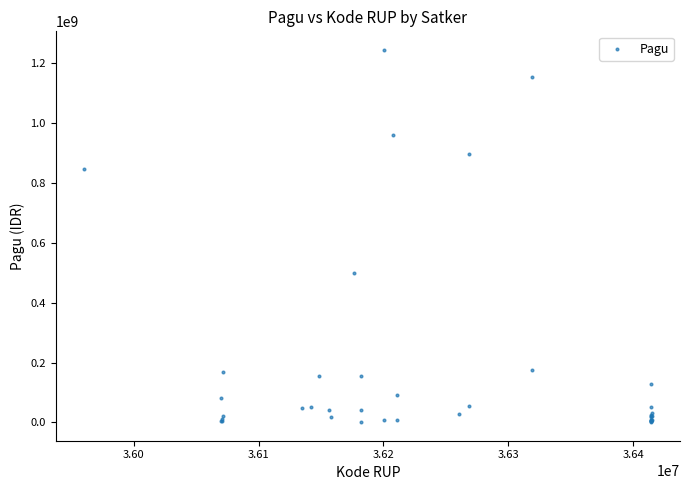

What Y value in the scatter plot is closest to 622840000?

499932000